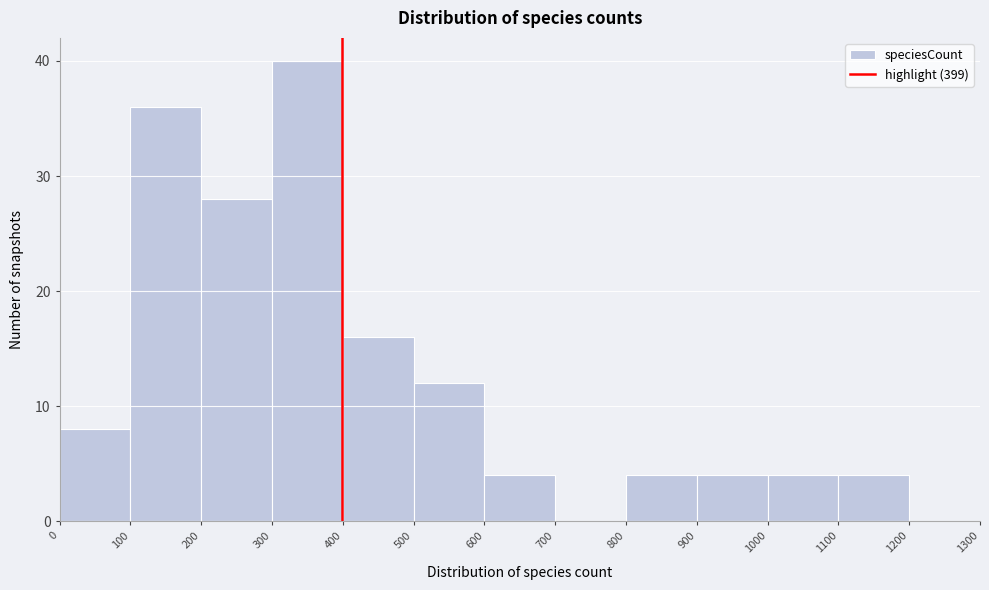

Reading left to right, list every bar in this chart as the range it spans on the x-axis followed by its height. The values are not printed on the chart, so give them approximately, as read against the axis.

0 to 100: 8
100 to 200: 36
200 to 300: 28
300 to 400: 40
400 to 500: 16
500 to 600: 12
600 to 700: 4
700 to 800: 0
800 to 900: 4
900 to 1000: 4
1000 to 1100: 4
1100 to 1200: 4
1200 to 1300: 0